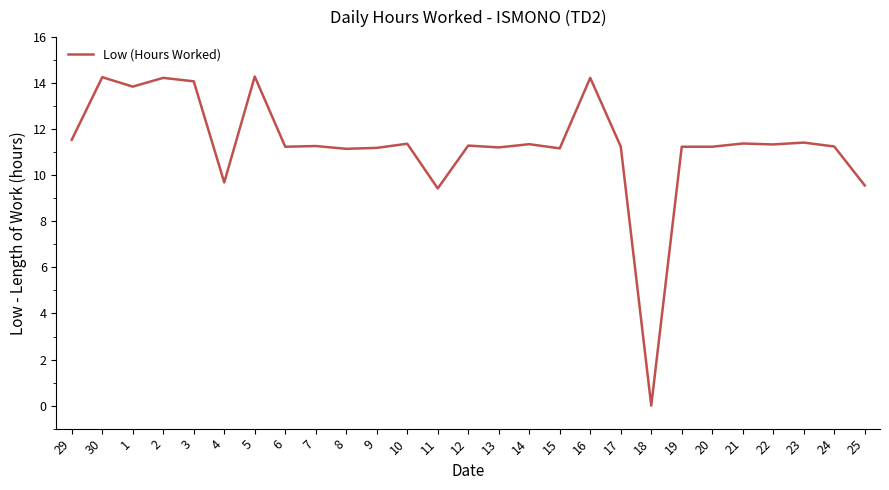

What is the difference between the maximum and minimum values?

14.3